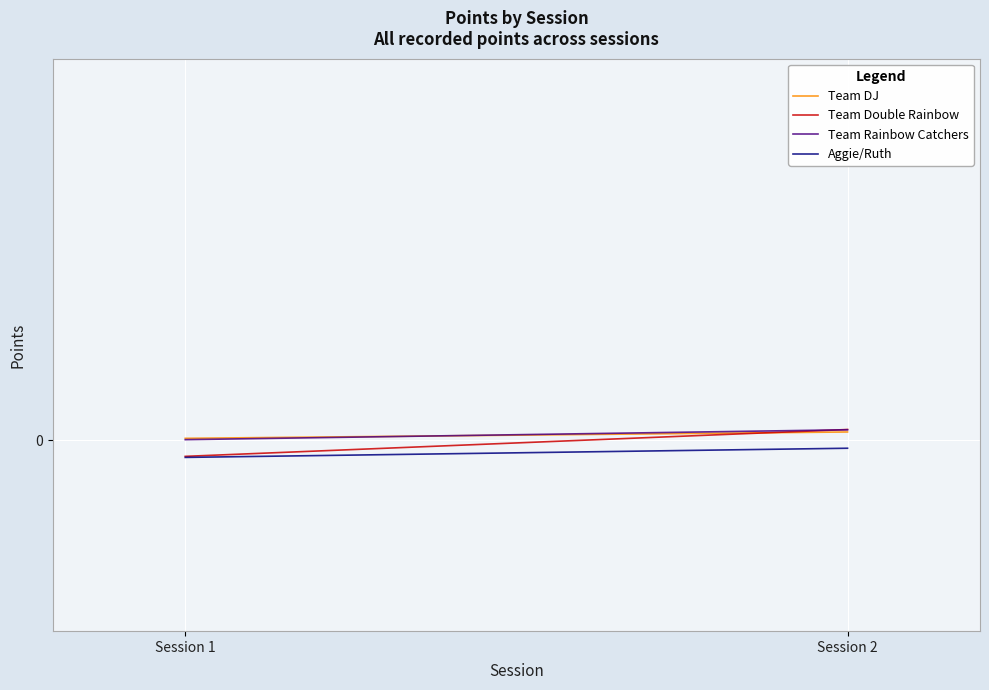

The value of Aggie/Ruth at Session 2 is -0.0. True or false?

True